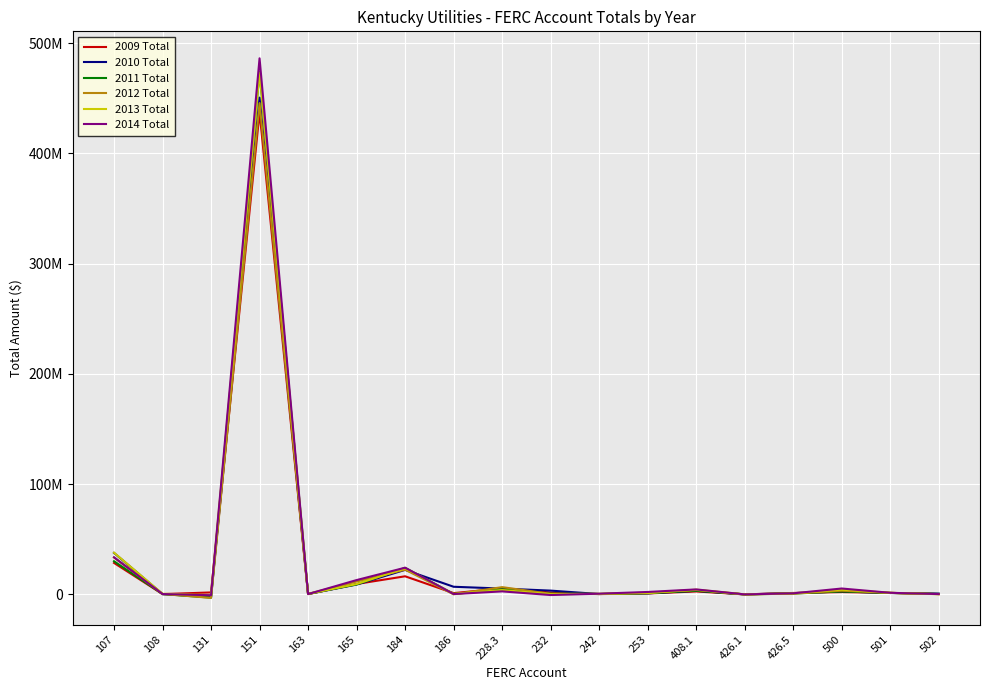

At which category does the chart reach its minimum across all series?

131